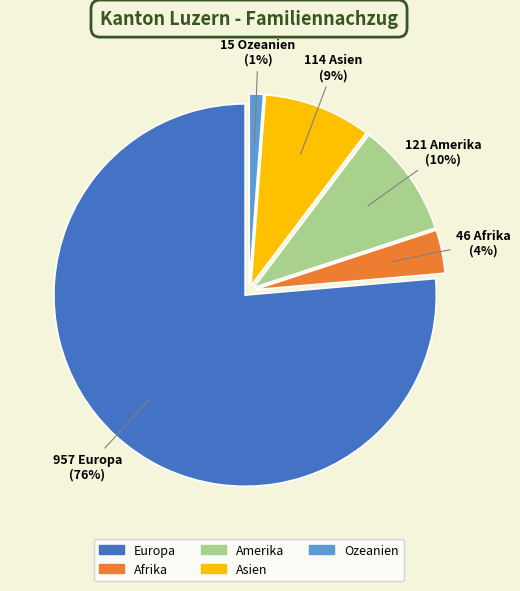

To the nearest percent, what percentage of the pie is Ozeanien?

1%